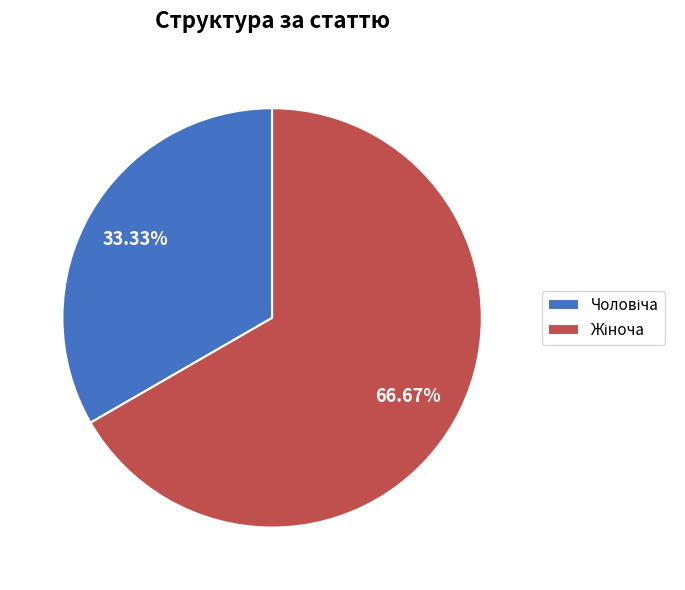

Is there a majority slice in this chart?

Yes